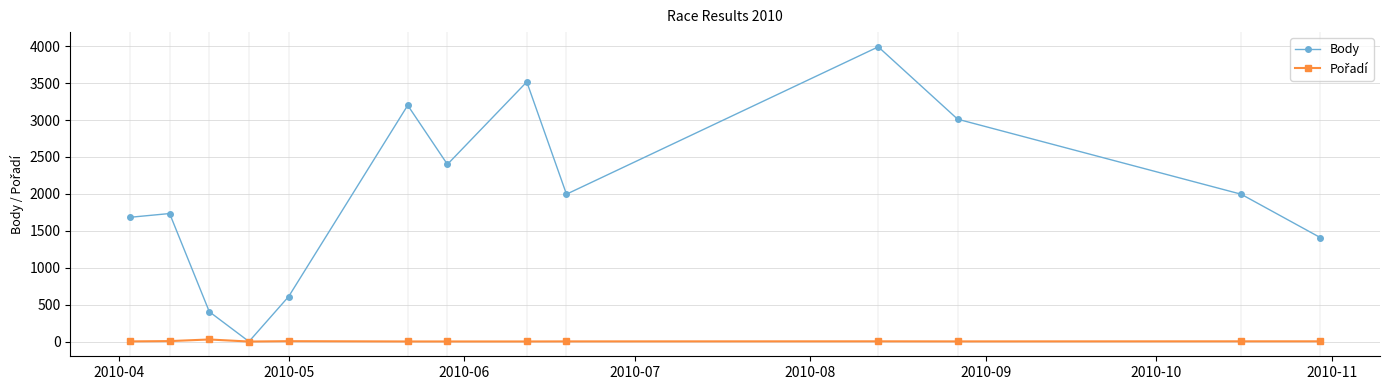

What is the sum of all Body values?

25951